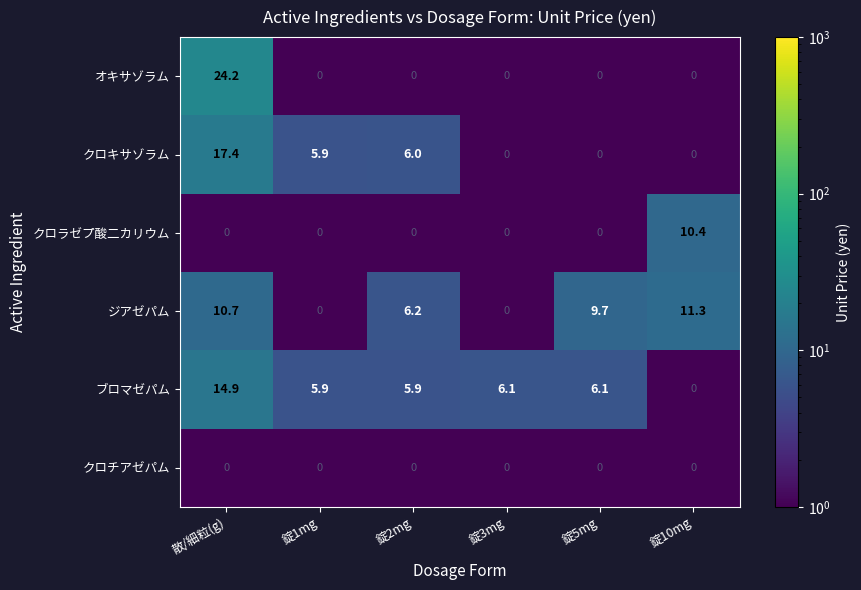

Which category has the highest value in the オキサゾラム series?

散/細粒(g)